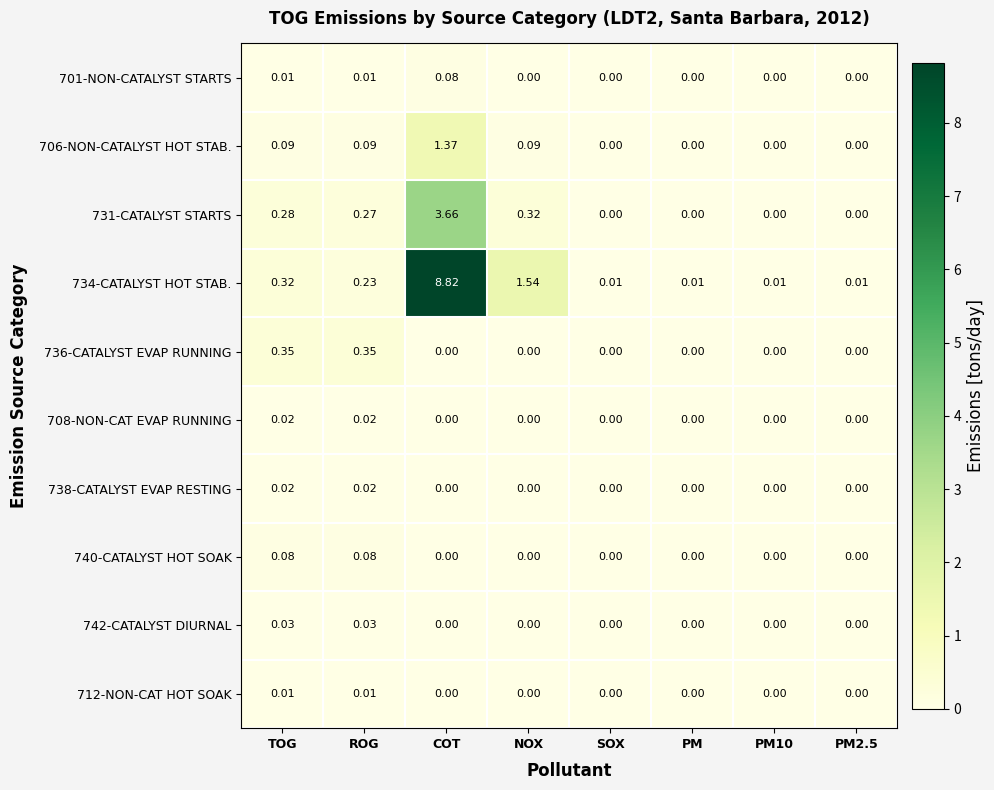

At which category is the sum across all series the highest?

COT